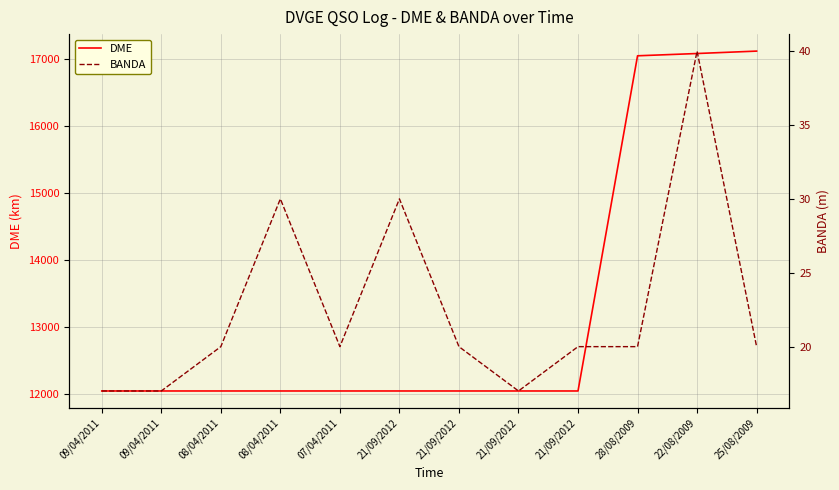

At how many categories does at least one series exceed 4277?

12